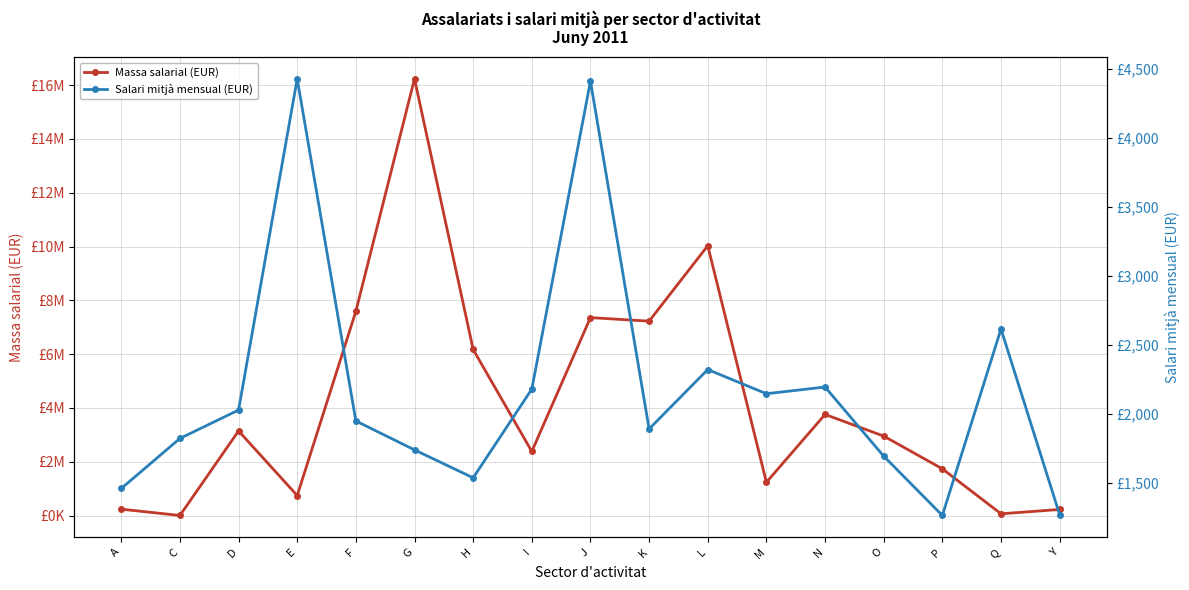

Reading right to left, list all the values displayed in this chart.

Massa salarial (EUR): Y=226387.4	Q=65376.7	P=1736839.9	O=2954411.1	N=3758516.6	M=1236525.9	L=10030848.3	K=7226575.0	J=7358405.5	I=2382896.6	H=6173372.5	G=16235272.2	F=7592286.6	E=743539.4	D=3146501.8	C=3646.3	A=236705.3
Salari mitjà mensual (EUR): Y=1271.8	Q=2615.1	P=1265.9	O=1695.0	N=2195.4	M=2146.8	L=2322.0	K=1891.8	J=4408.9	I=2180.1	H=1538.3	G=1740.5	F=1949.7	E=4425.8	D=2028.7	C=1823.2	A=1461.1